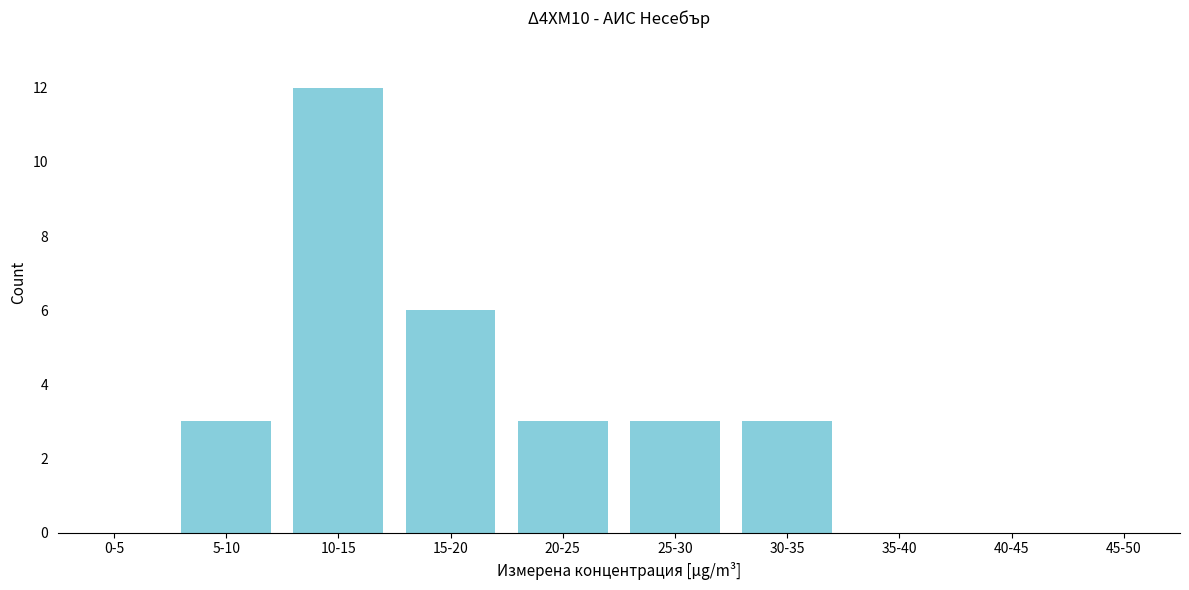

Reading right to left, extract all data points from this chart.

45-50=0	40-45=0	35-40=0	30-35=3	25-30=3	20-25=3	15-20=6	10-15=12	5-10=3	0-5=0